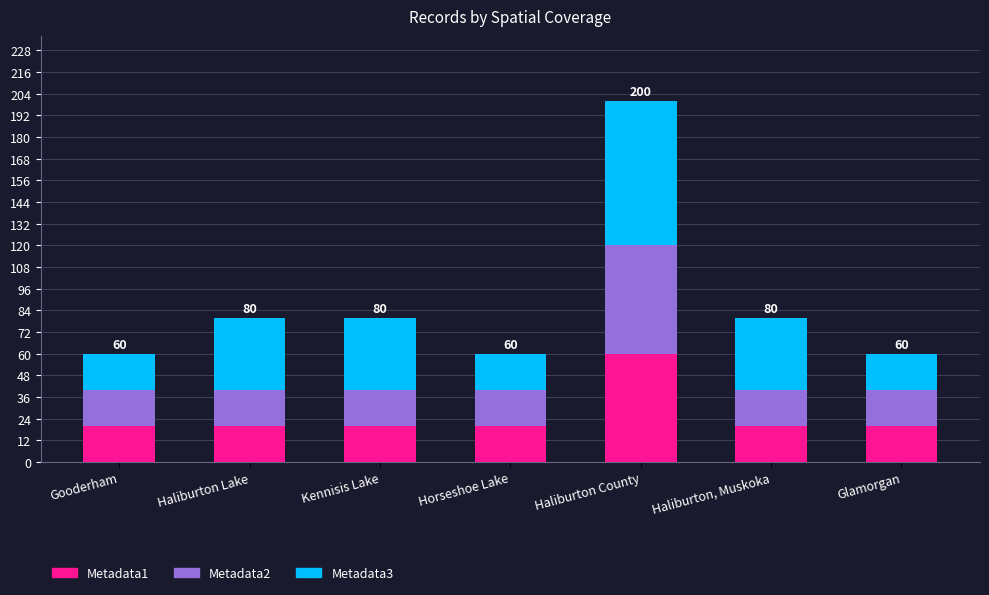

At which category is the sum across all series the highest?

Haliburton County